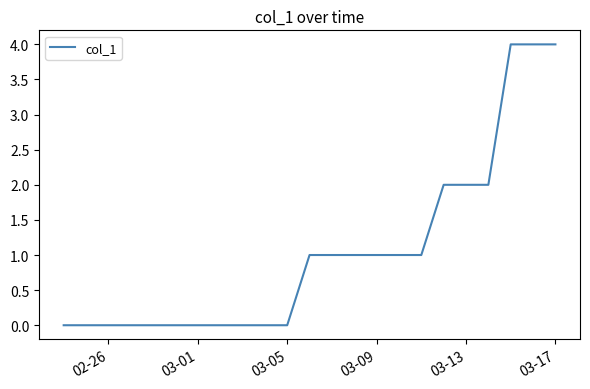

Is this an area chart (filled region under the line)?

No